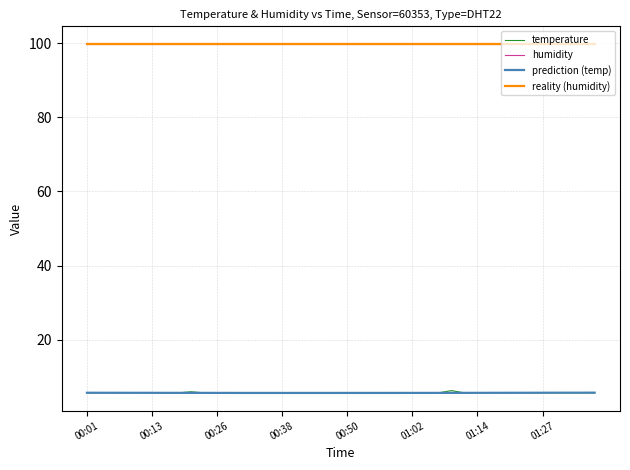

True or false: humidity and temperature cross at least once.

False